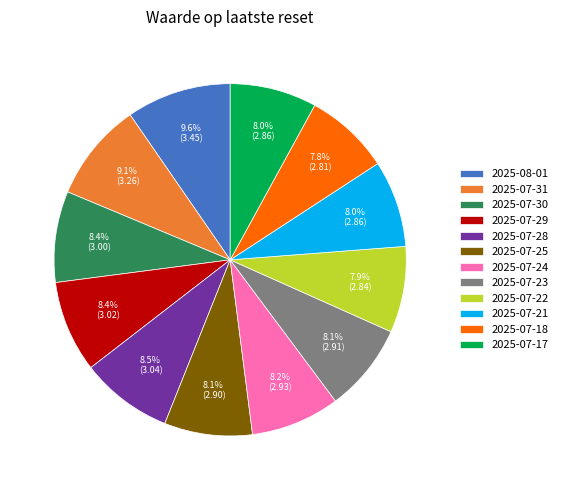

Approximately how many times larger is the value at 2025-07-18 compared to 2025-07-17?

1.0